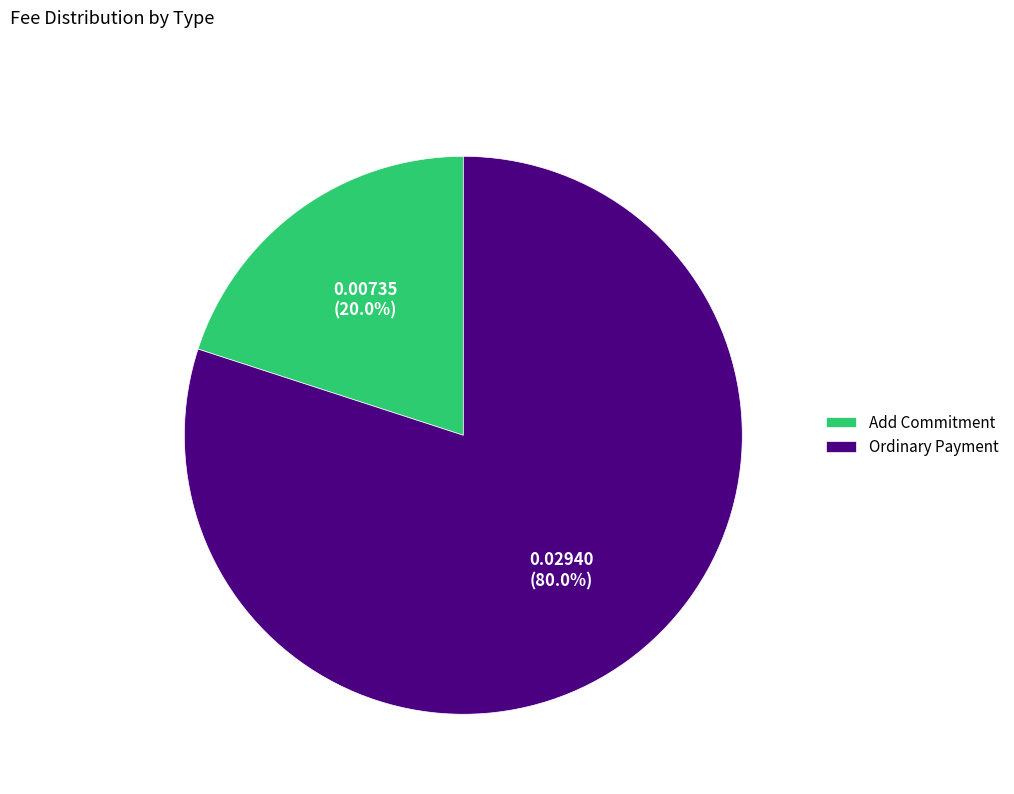

Is it true that Add Commitment is 20% of the pie?

True